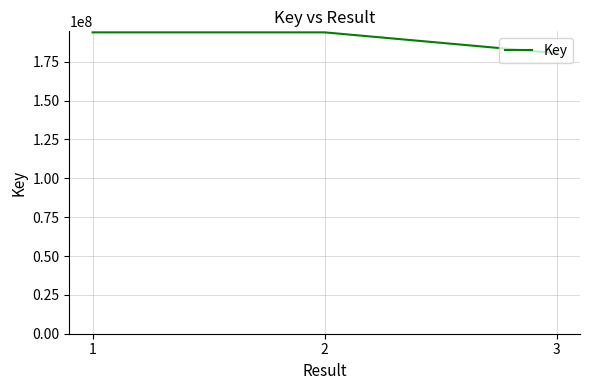

Approximately how many times larger is the value at 1 compared to 3?

1.1